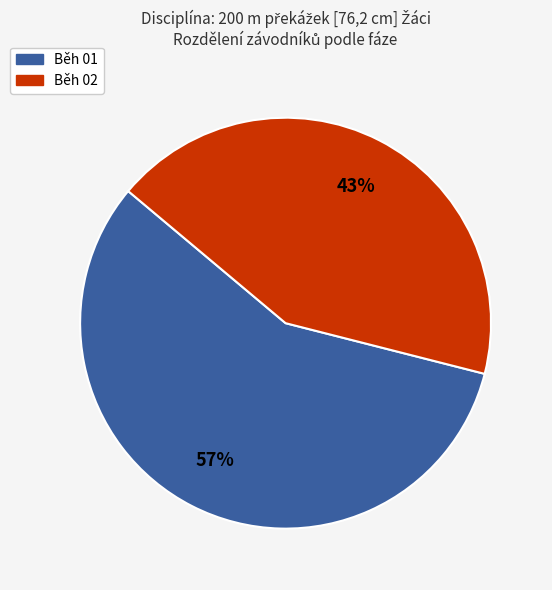

Is the sum of Běh 02 and Běh 01 greater than half?

Yes